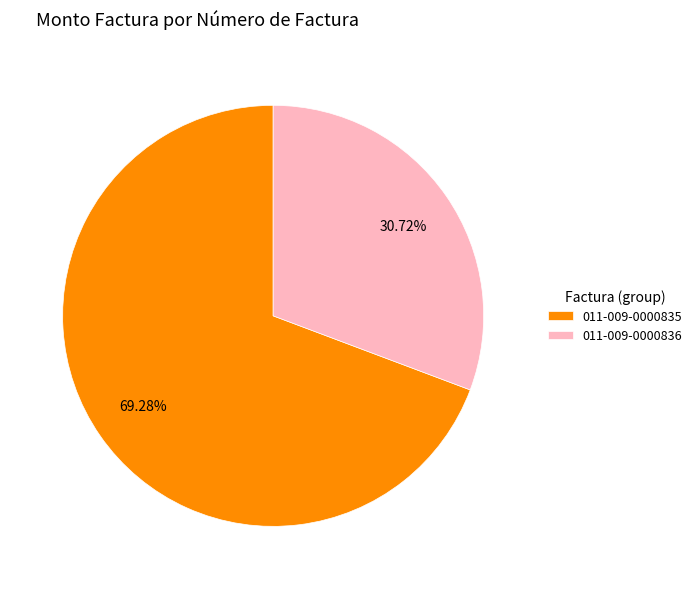

What percentage is NOT represented by 011-009-0000836?

69.3%